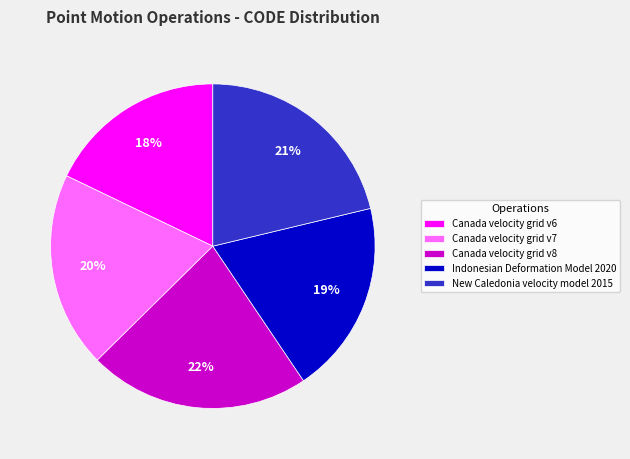

Count the number of slices in the pie.

5